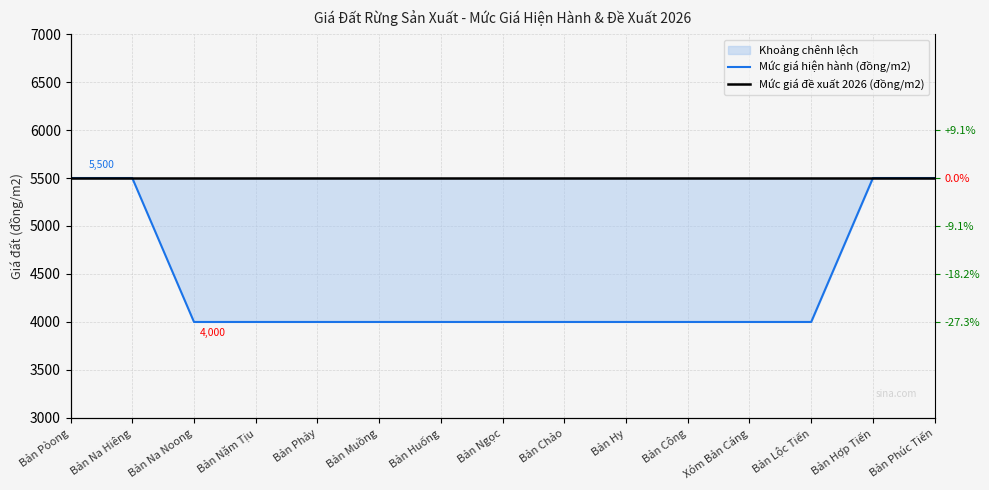

True or false: Mức giá hiện hành (đồng/m2) and Mức giá đề xuất 2026 (đồng/m2) intersect in this chart.

False